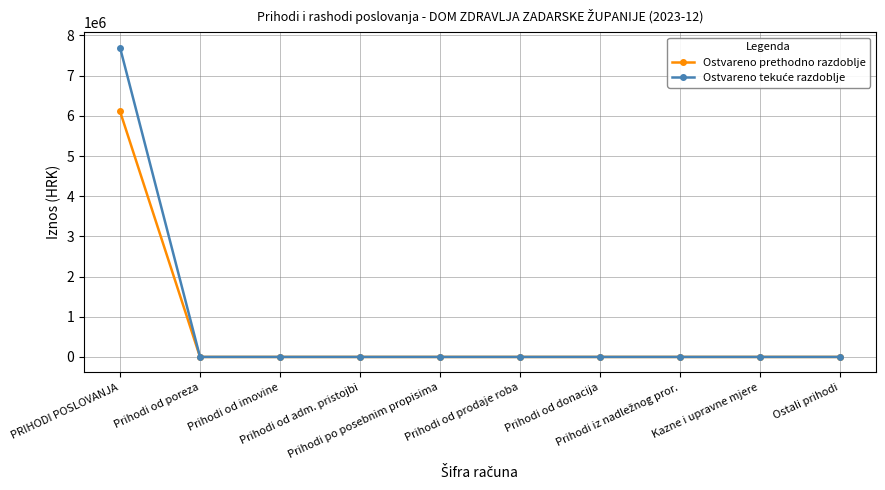

The value of Ostvareno prethodno razdoblje at PRIHODI POSLOVANJA is 10177246.8. True or false?

False